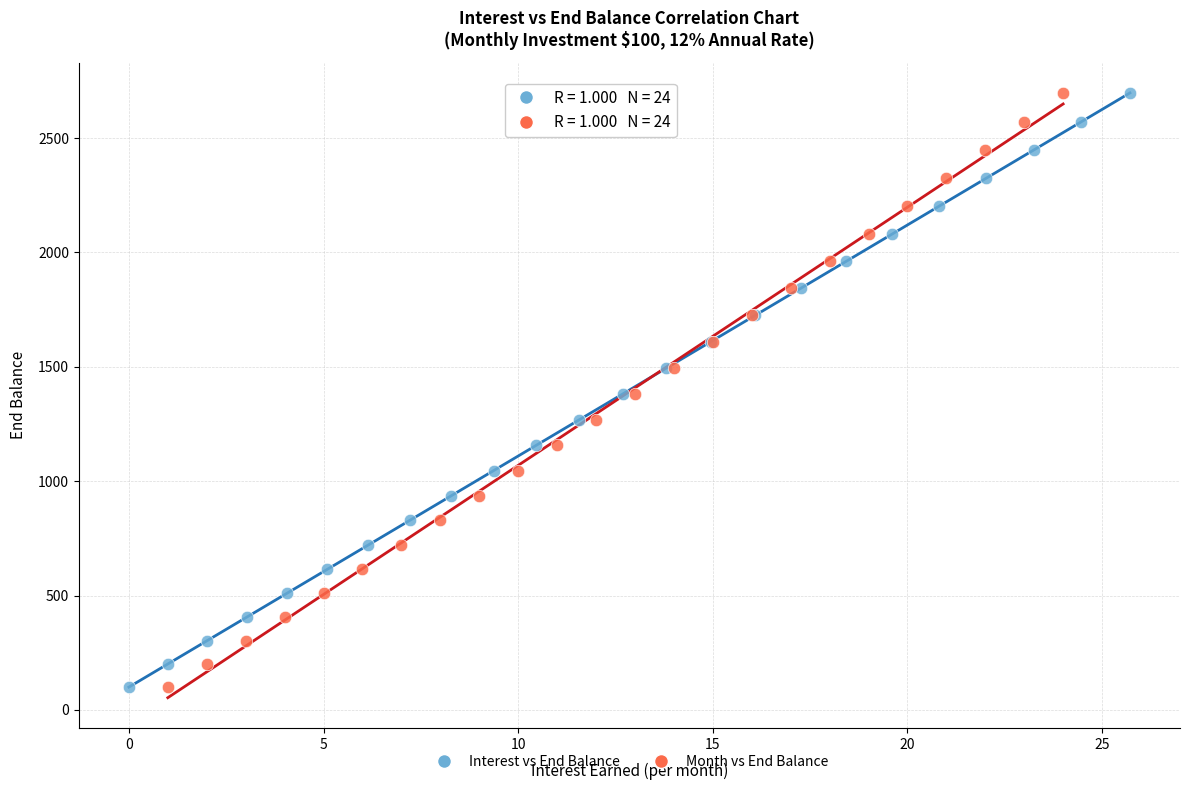

What are all the series names shown in the legend?

Interest vs End Balance, Month vs End Balance